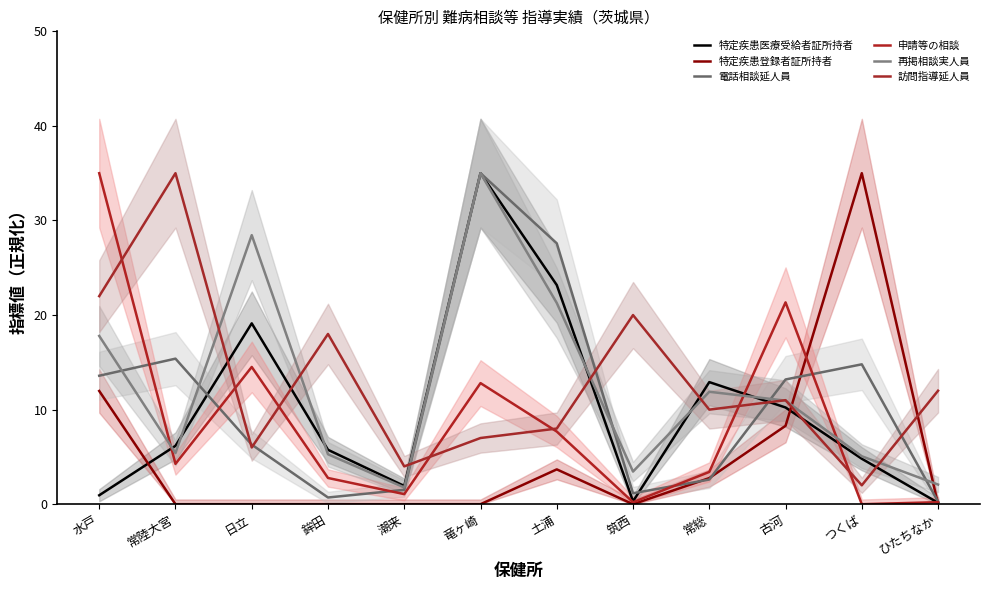

What value does the 再掲相談実人員 series have at 土浦?

21.3